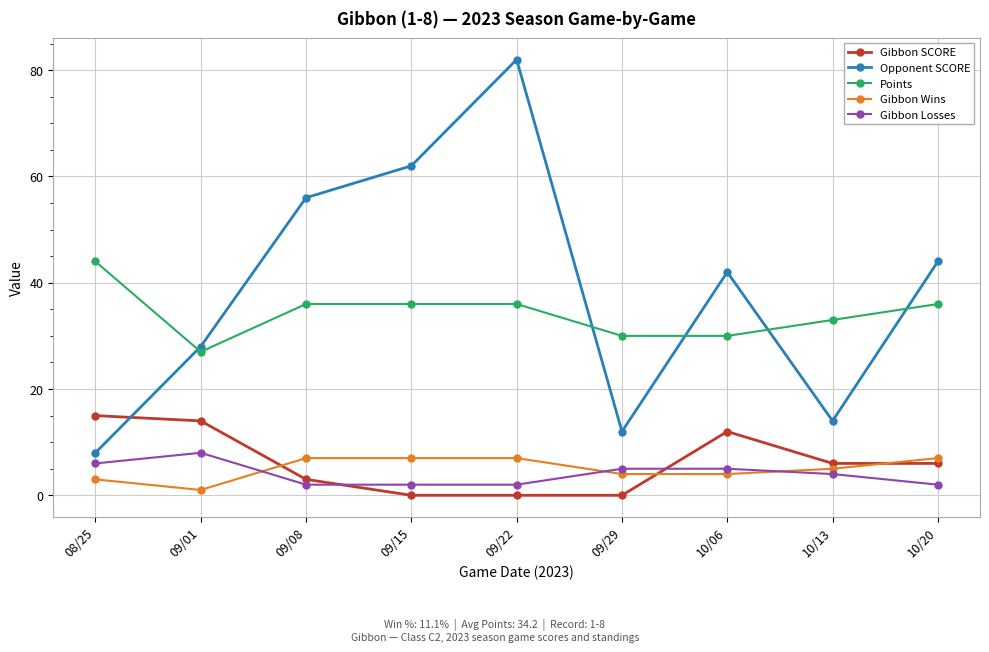

Which series has the largest total across all categories?

Opponent SCORE